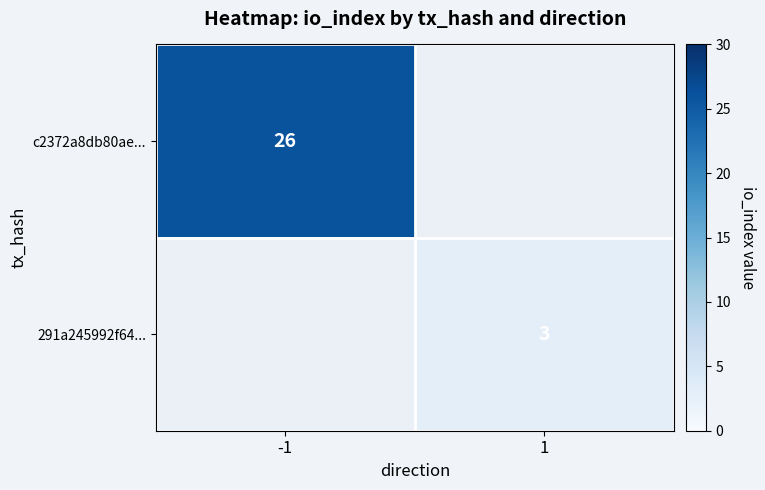

Is it true that 291a245992f64... equals 3 at 1?

True